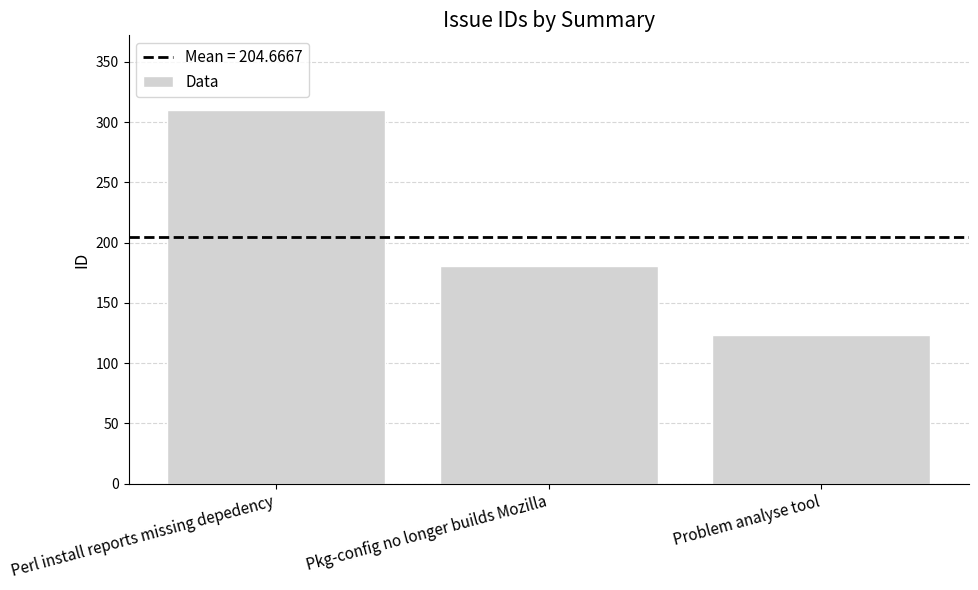

Which category has the lowest value across all series?

Problem analyse tool